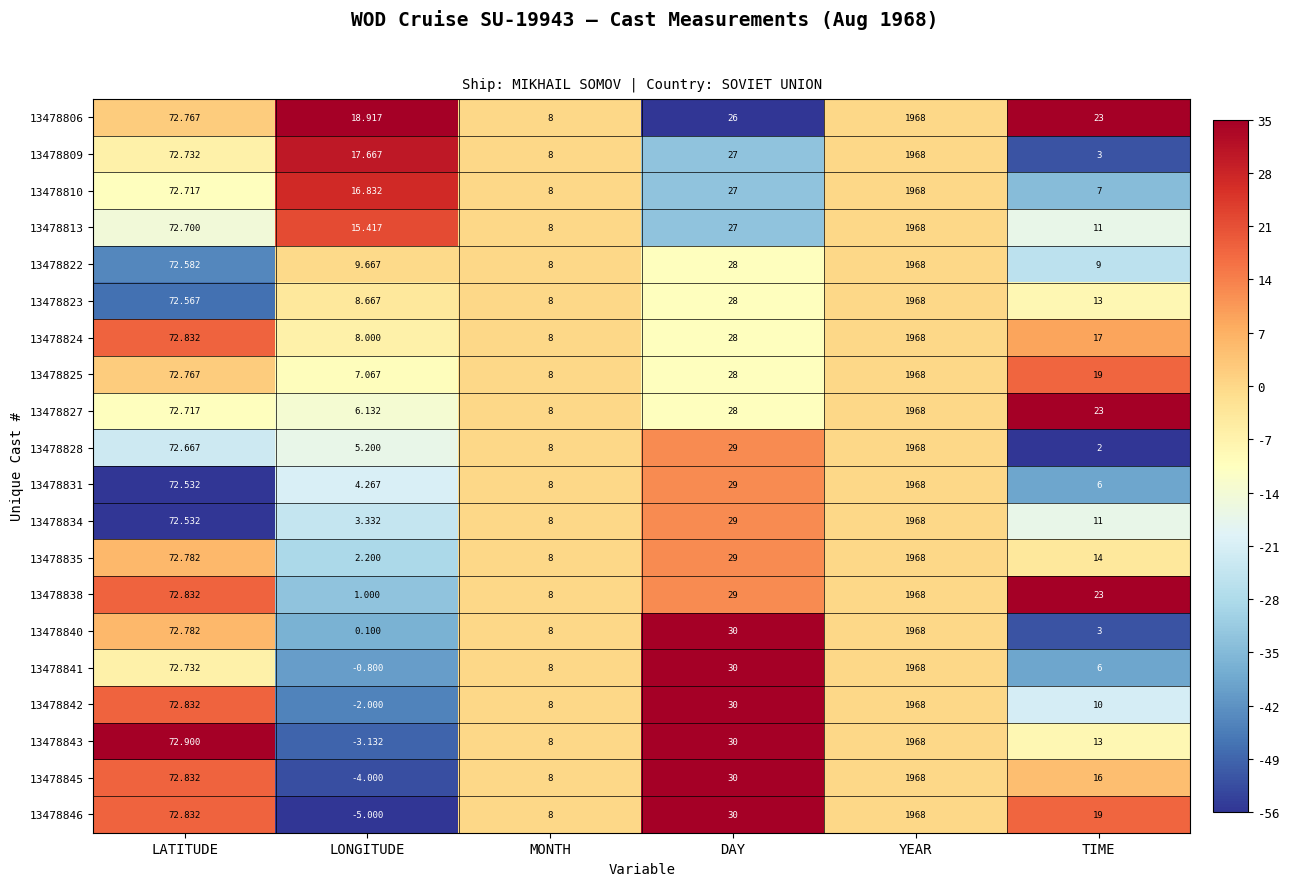

What is the maximum value shown in the chart?

1968.0